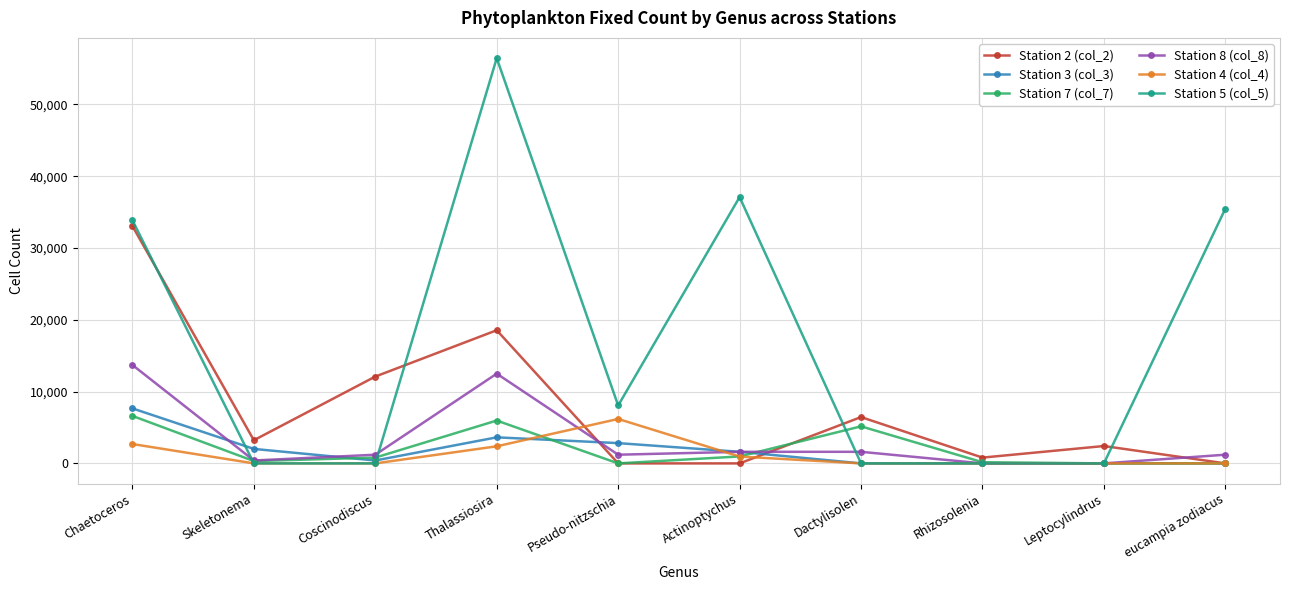

True or false: Station 2 (col_2) and Station 4 (col_4) cross at least once.

True